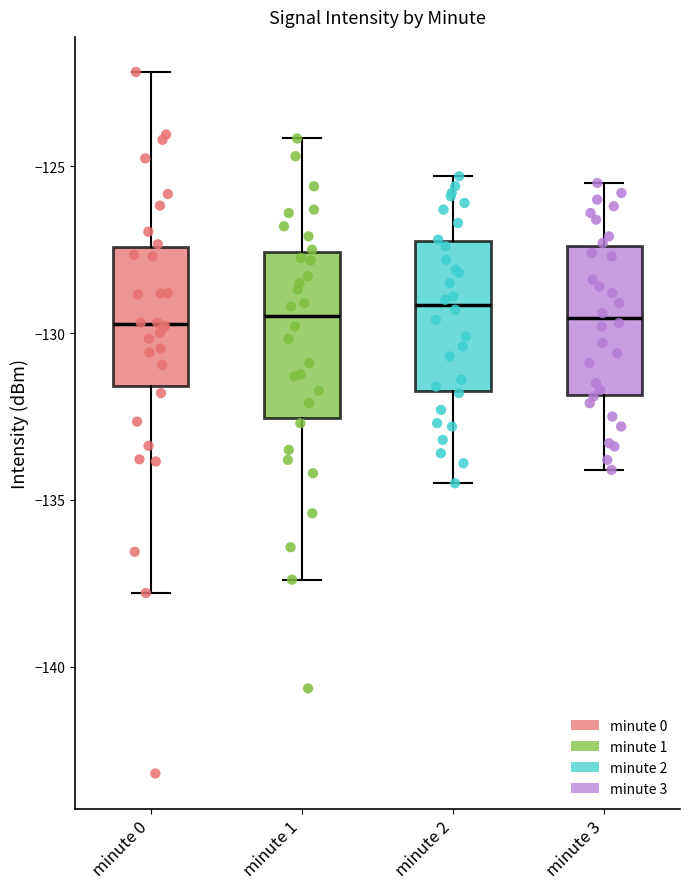

Reading left to right, read every box against the y-axis: the position of its median line, the range the box covers, and the ends of its whiskers. The values are not printed on the chart, so give them approximately, as read against the axis.

minute 0: median -129.5, box -131.5 to -127.5, whiskers -138.0 to -122.0
minute 1: median -129.5, box -132.5 to -127.5, whiskers -137.5 to -124.0
minute 2: median -129.0, box -131.5 to -127.0, whiskers -134.5 to -125.5
minute 3: median -129.5, box -132.0 to -127.5, whiskers -134.0 to -125.5